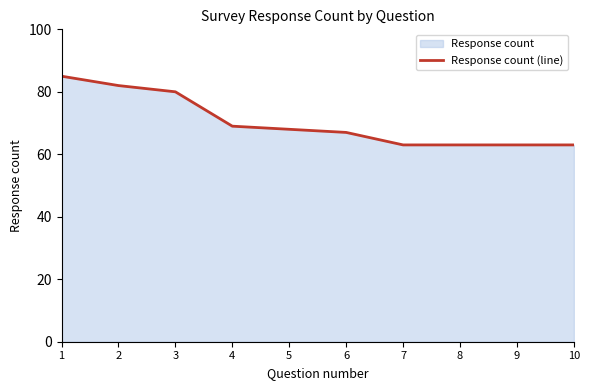

How many values exceed 68?

4